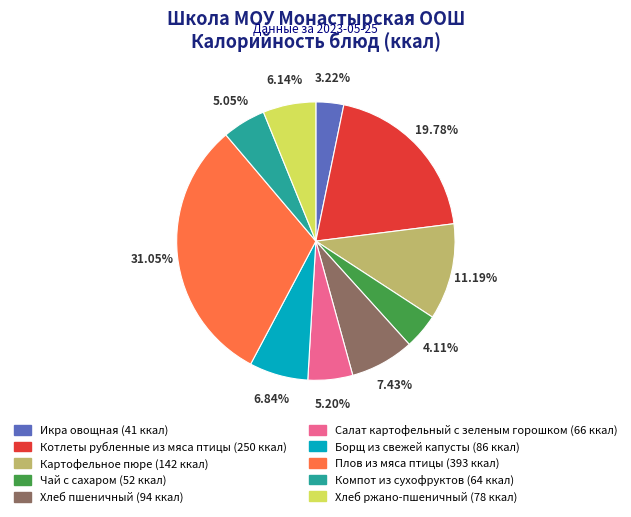

True or false: Компот из сухофруктов accounts for 1% of the total.

False